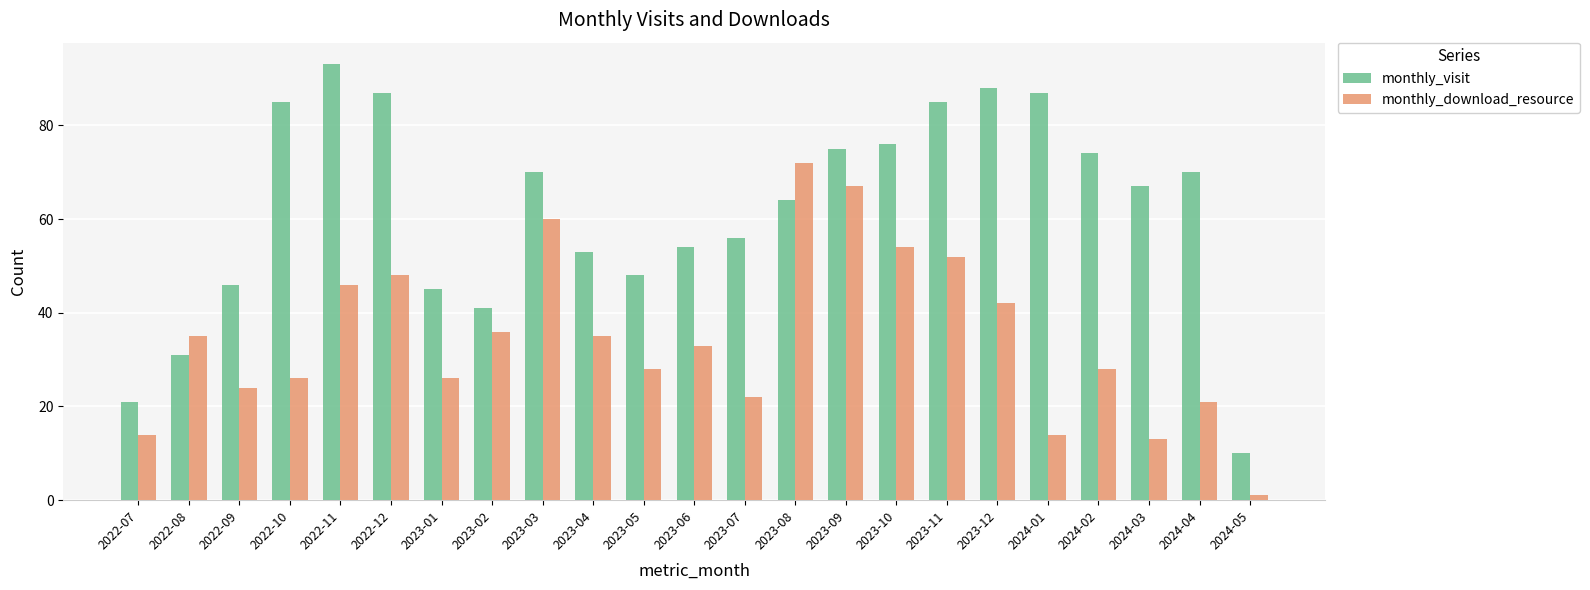

What is the spread (max minus min) of values at 2022-10?

59